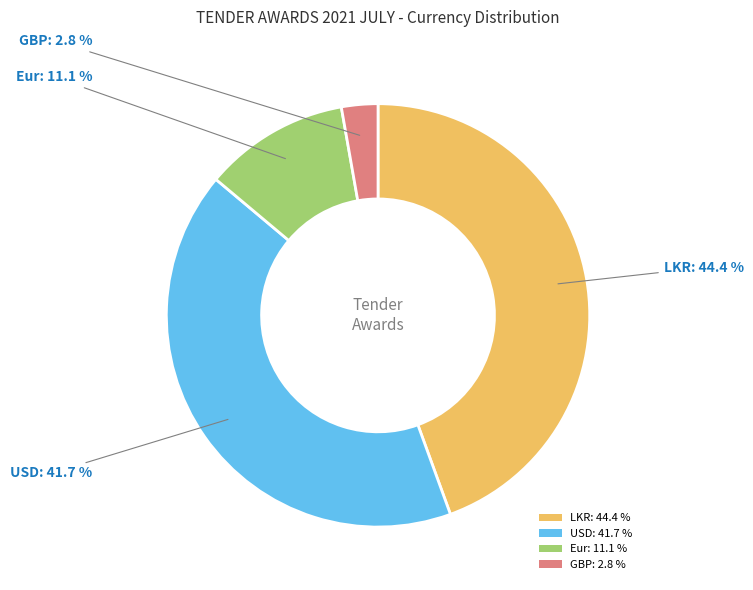

To the nearest percent, what percentage of the pie is LKR?

44%